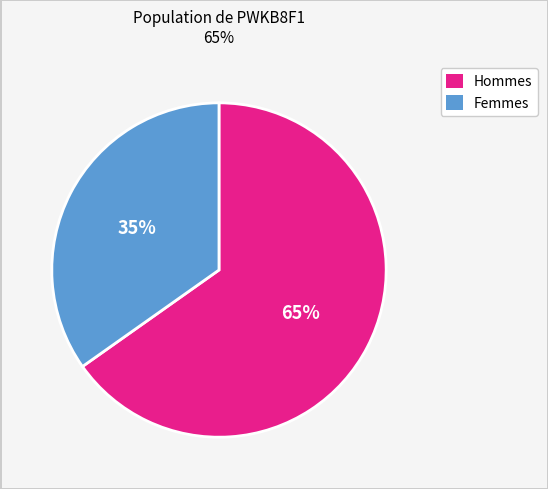

Does any single category account for the majority?

Yes